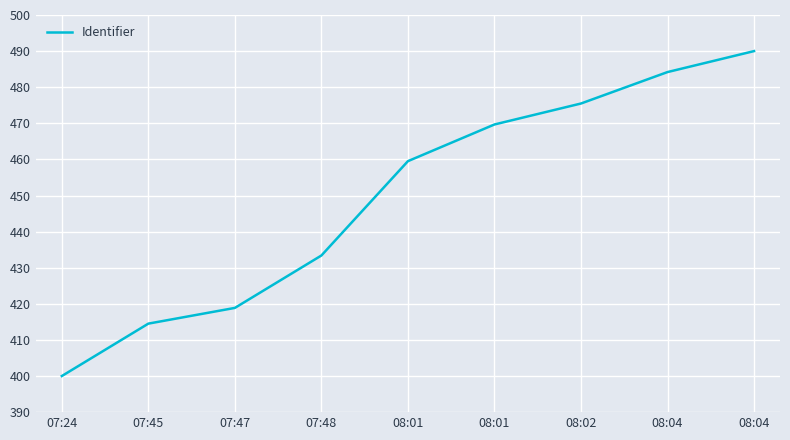

True or false: the data shows 165.9 at 07:48.

False